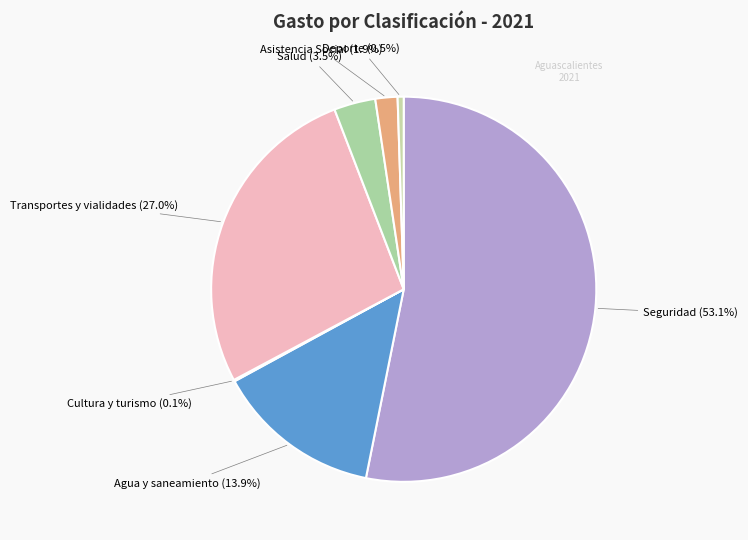

What is the largest slice in the pie chart?

Seguridad